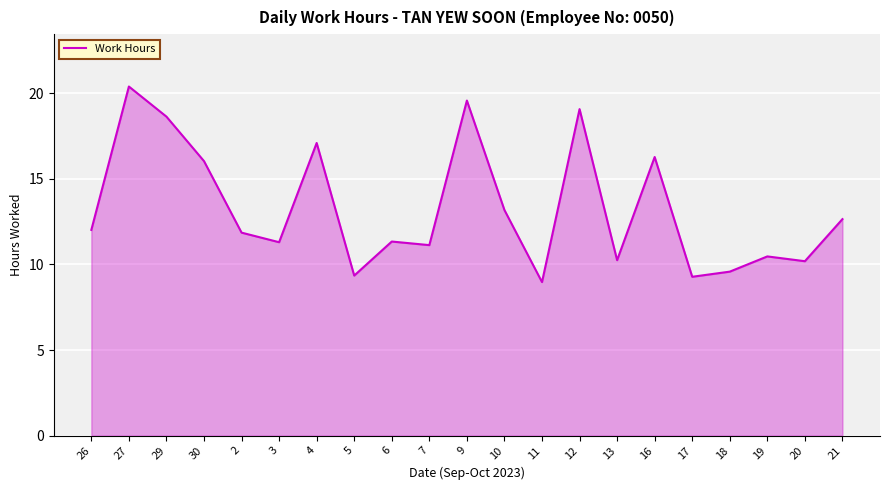

Does the chart display data point markers on the line(s)?

No